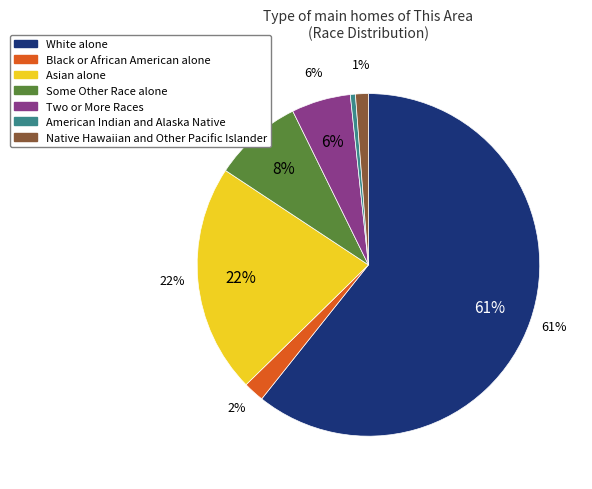

Is the sum of Two or More Races and American Indian and Alaska Native greater than half?

No